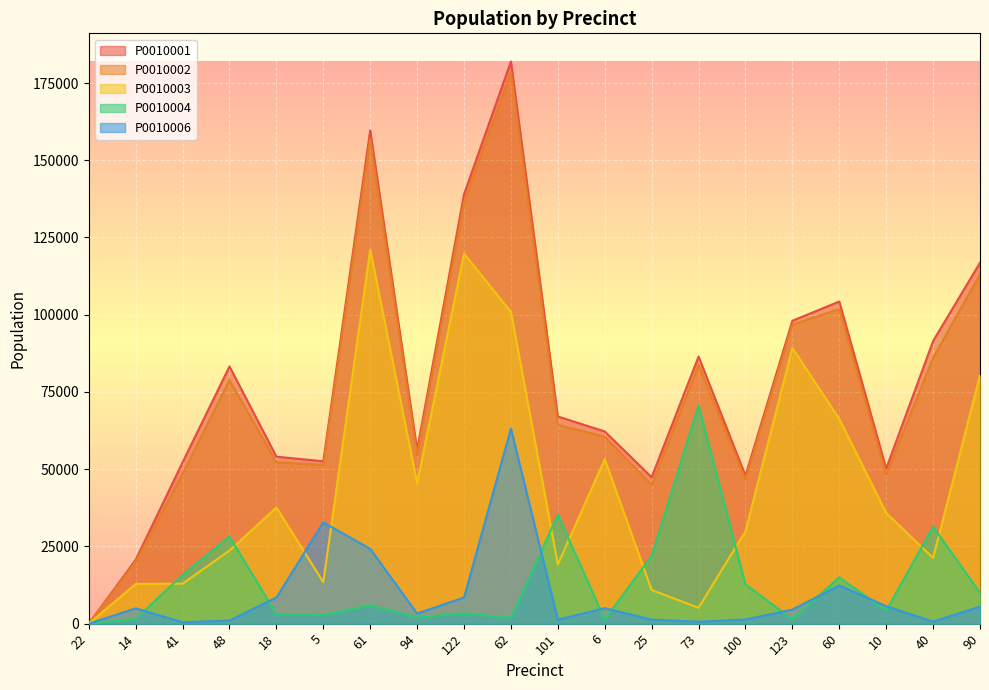

Between 101 and 25, which series saw the biggest shift?

P0010001